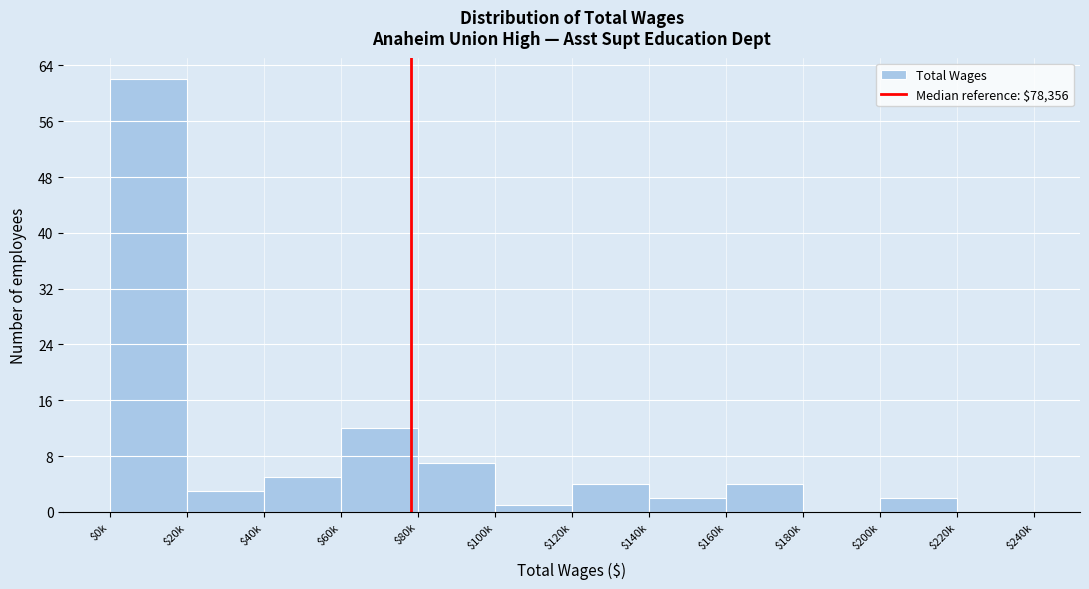

Which label corresponds to the largest value in the chart?

$0k